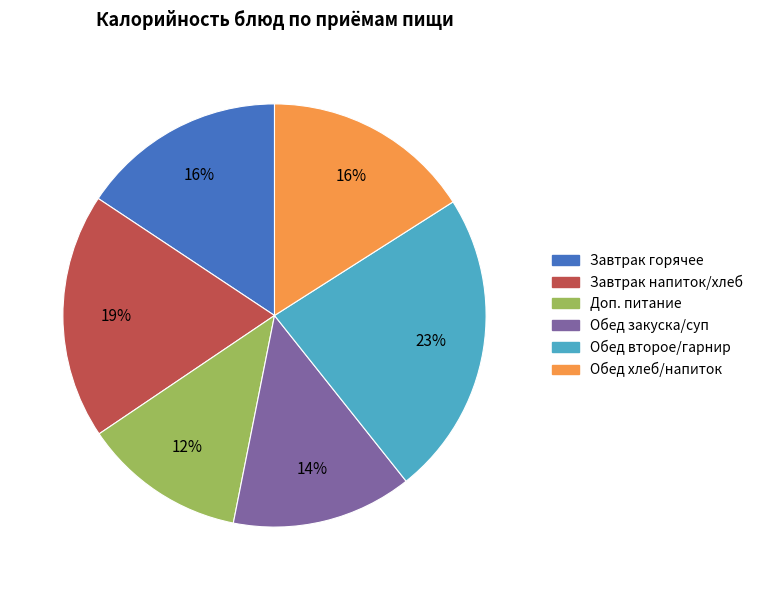

To the nearest percent, what is the difference between the largest and smallest slice percentages?

11%